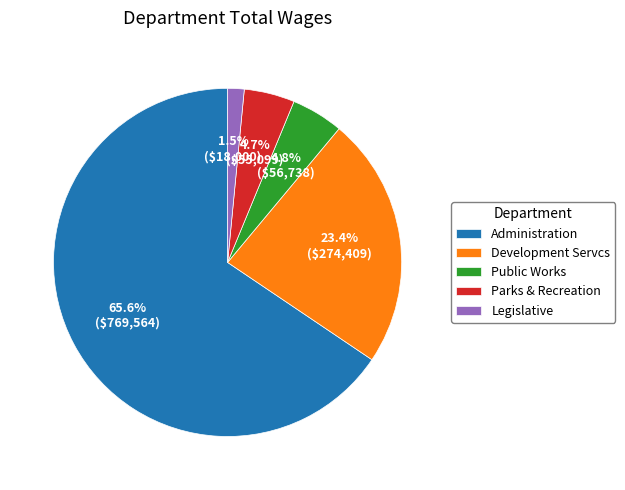

To the nearest percent, what portion does Parks & Recreation represent?

5%